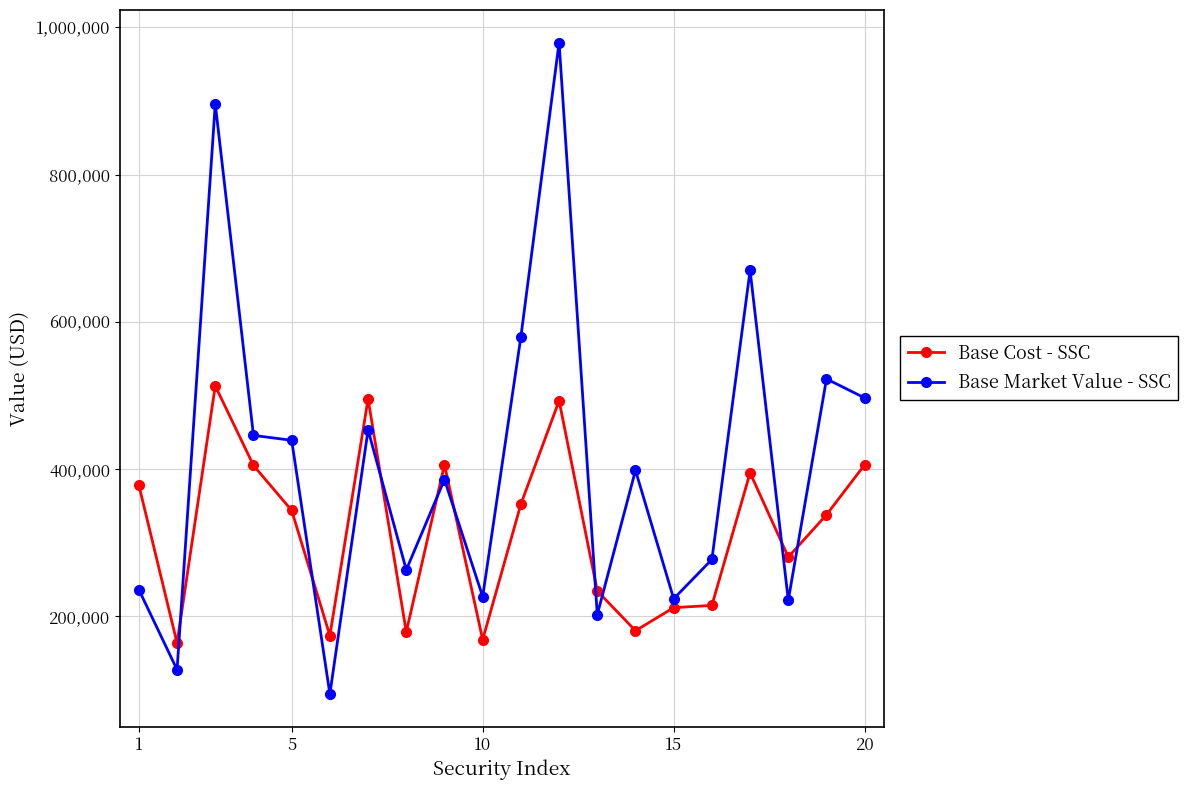

What are all the series names shown in the legend?

Base Cost - SSC, Base Market Value - SSC